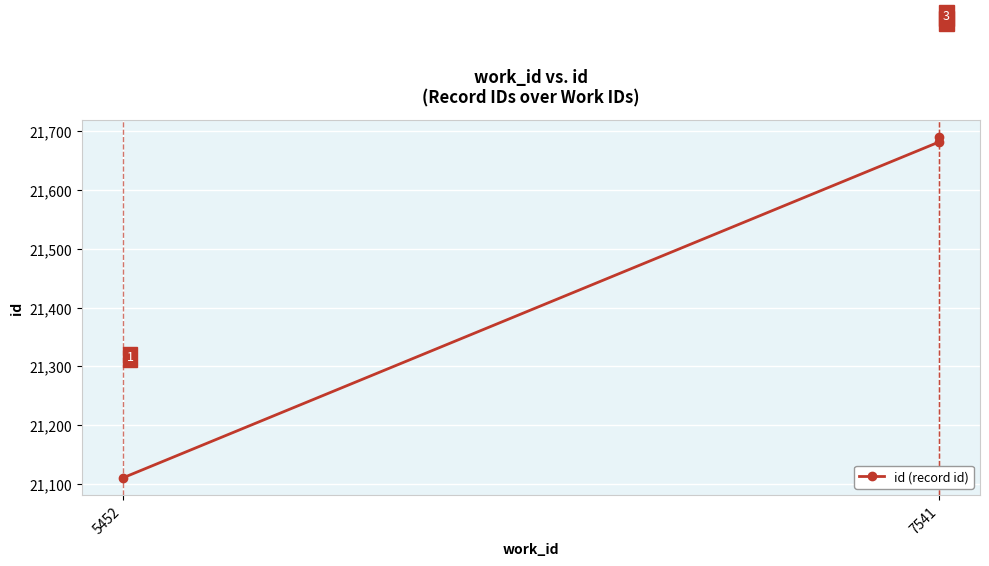

How many lines are shown in the chart?

1